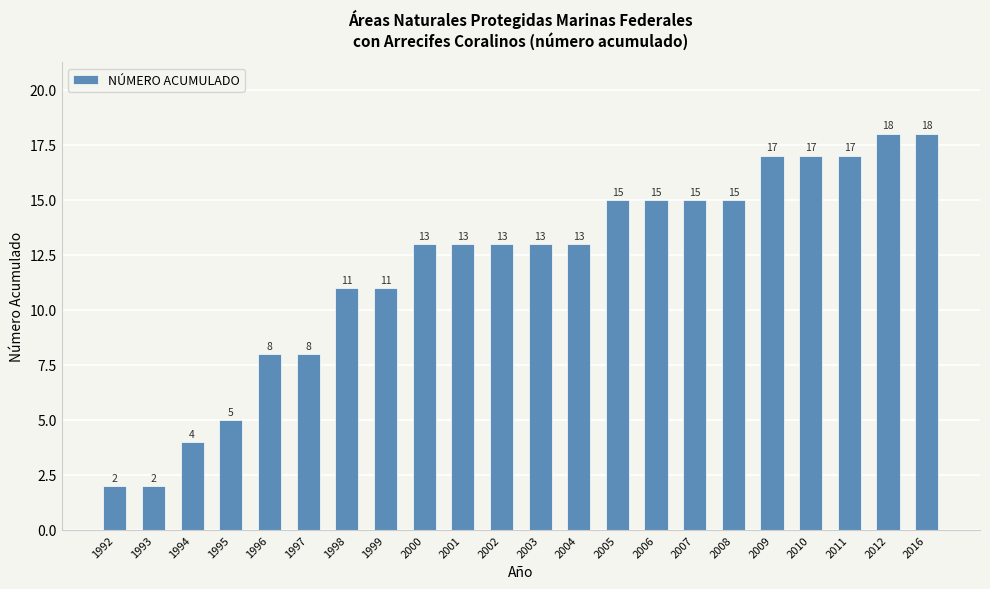

Count the values in the range 8 to 15.

13